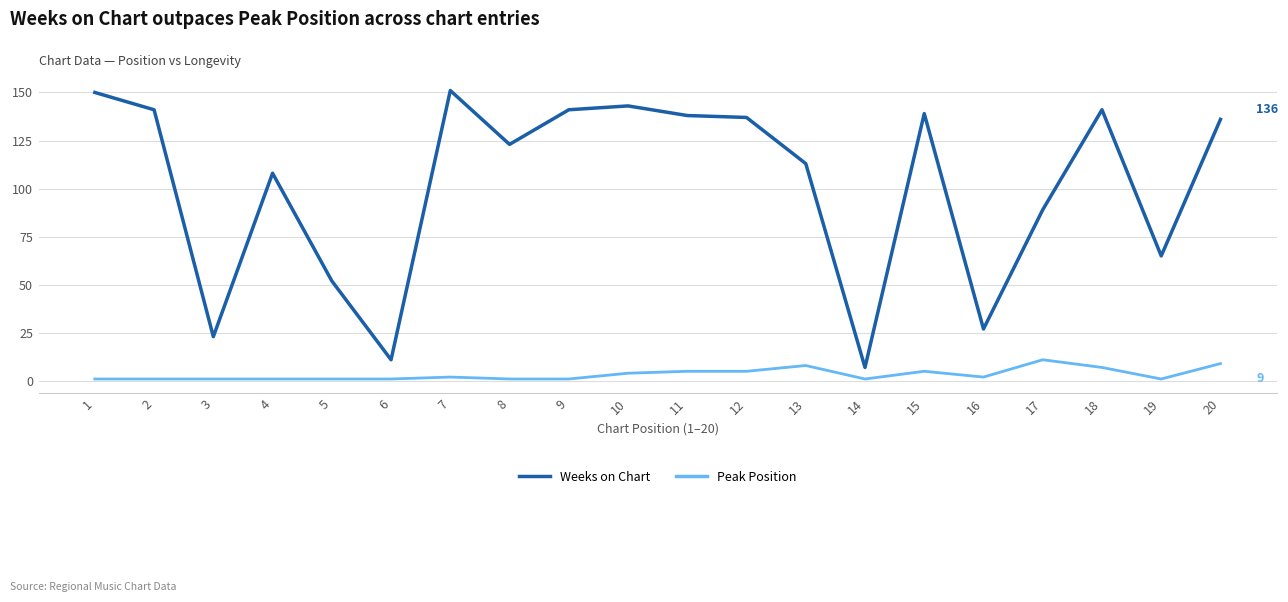

True or false: Peak Position has more than 0 points higher than both neighbors.

True